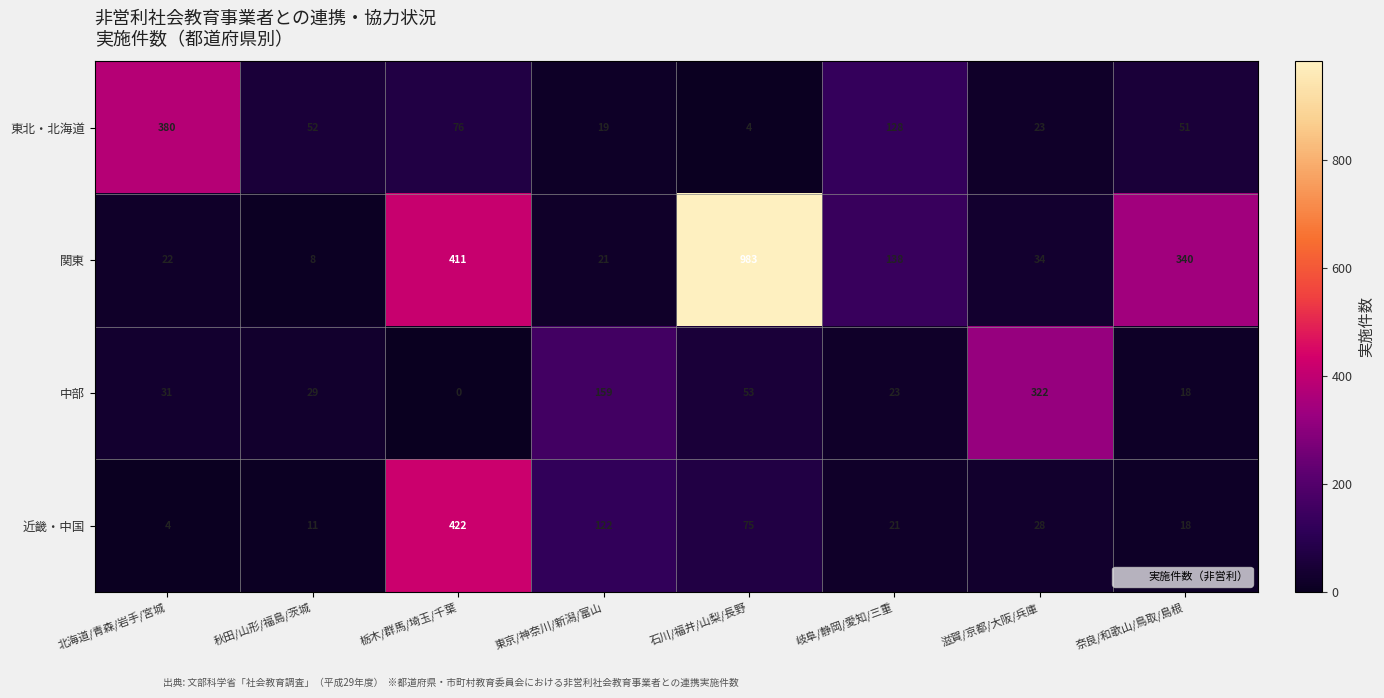

Rank the series at 石川/福井/山梨/長野 from highest to lowest value.

関東, 近畿・中国, 中部, 東北・北海道